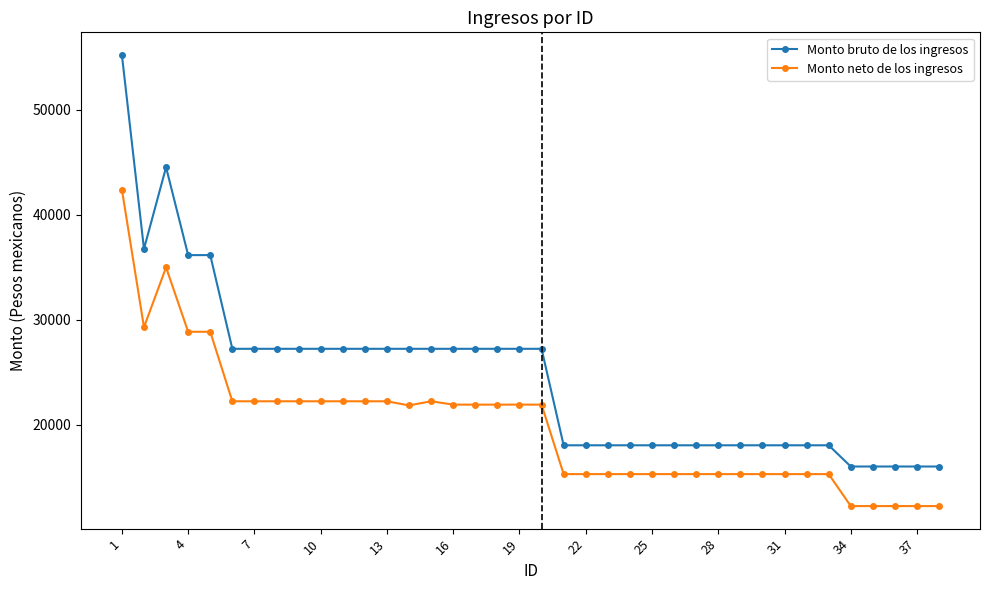

Which series has the largest range (max minus min)?

Monto bruto de los ingresos